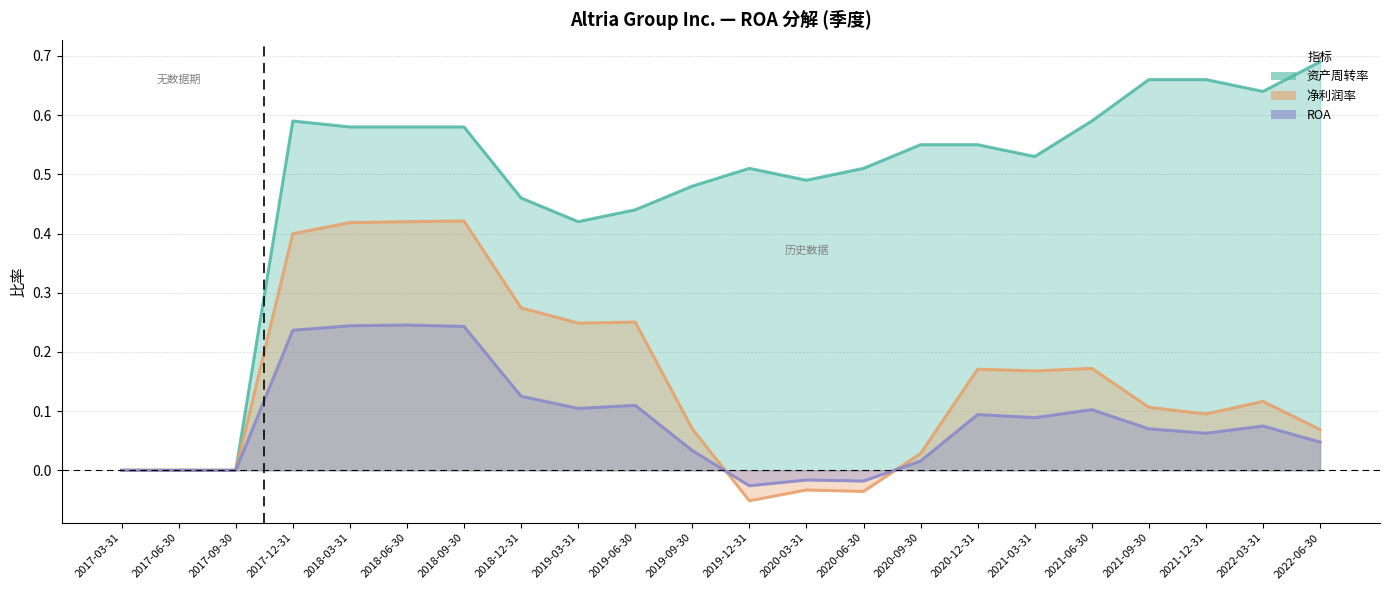

True or false: 净利润率 has more than 2 points higher than both neighbors.

True